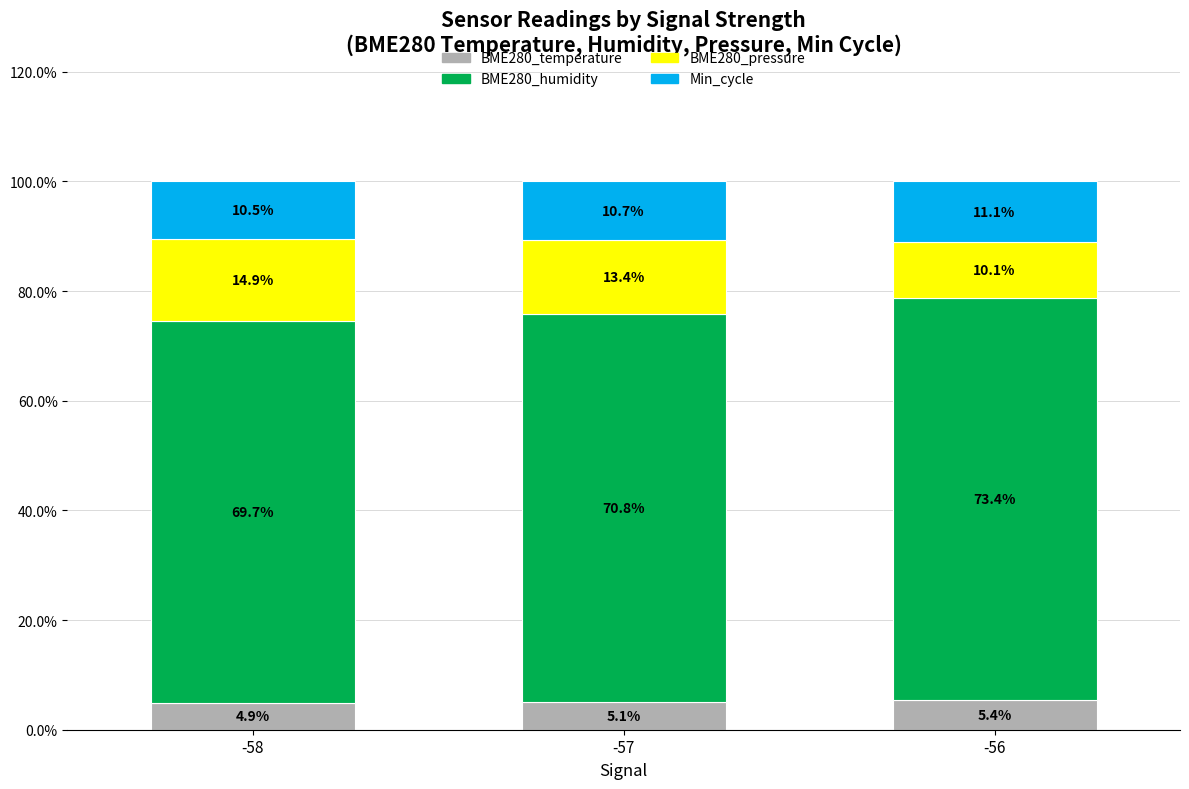

How many data points does each series have?

3